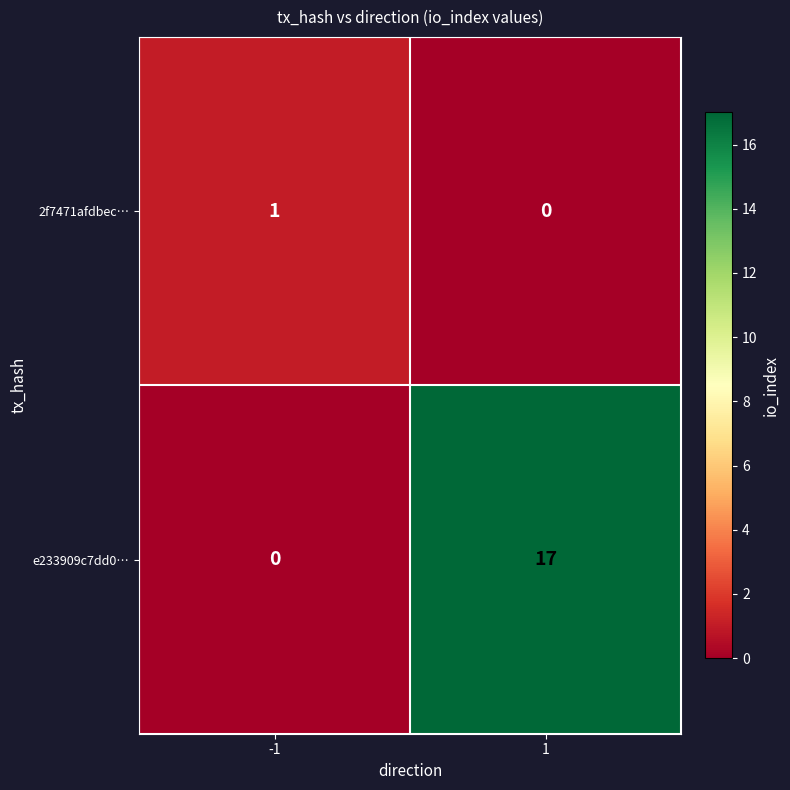

Count the number of data series in this chart.

2